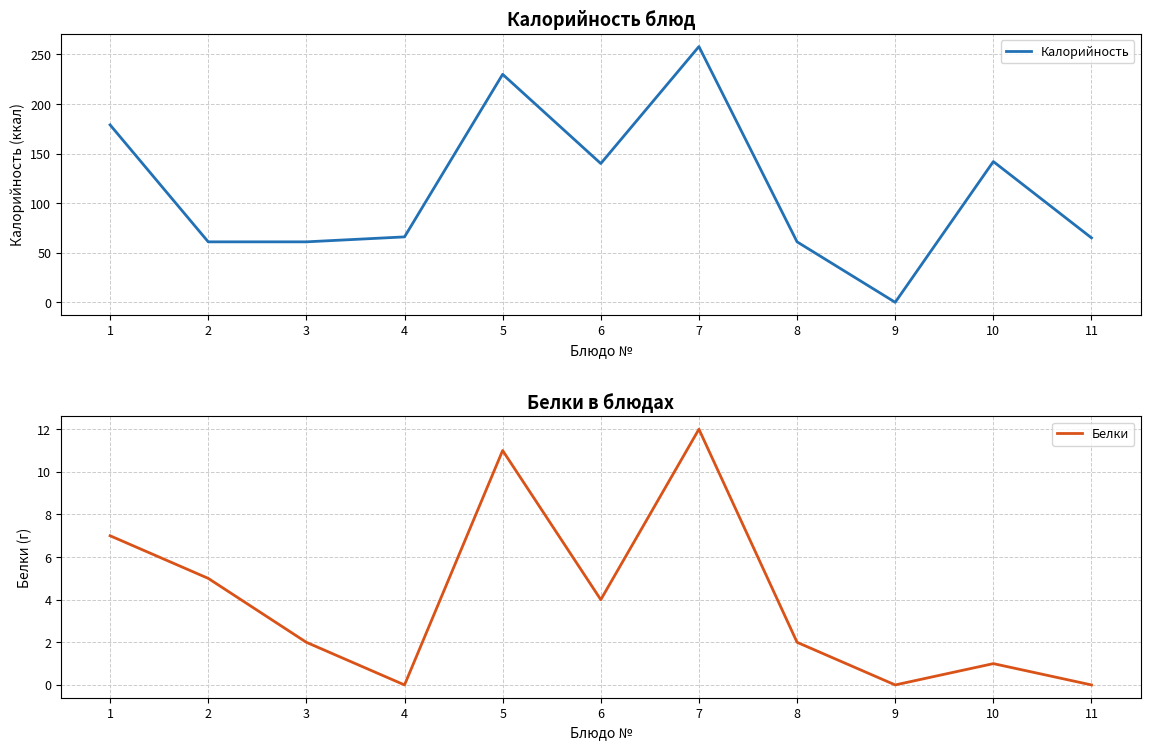

Is it true that Калорийность equals 39 at 8?

False